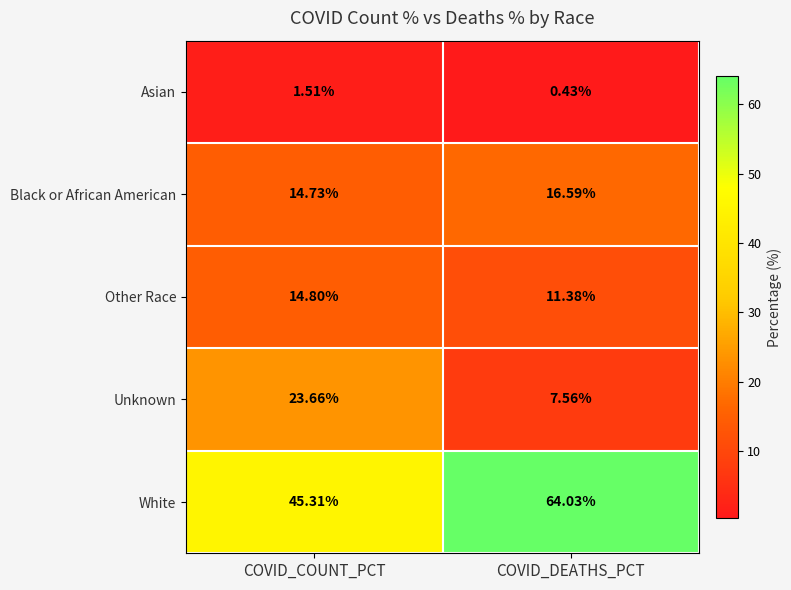

At which label is Other Race closest to 13?

COVID_DEATHS_PCT